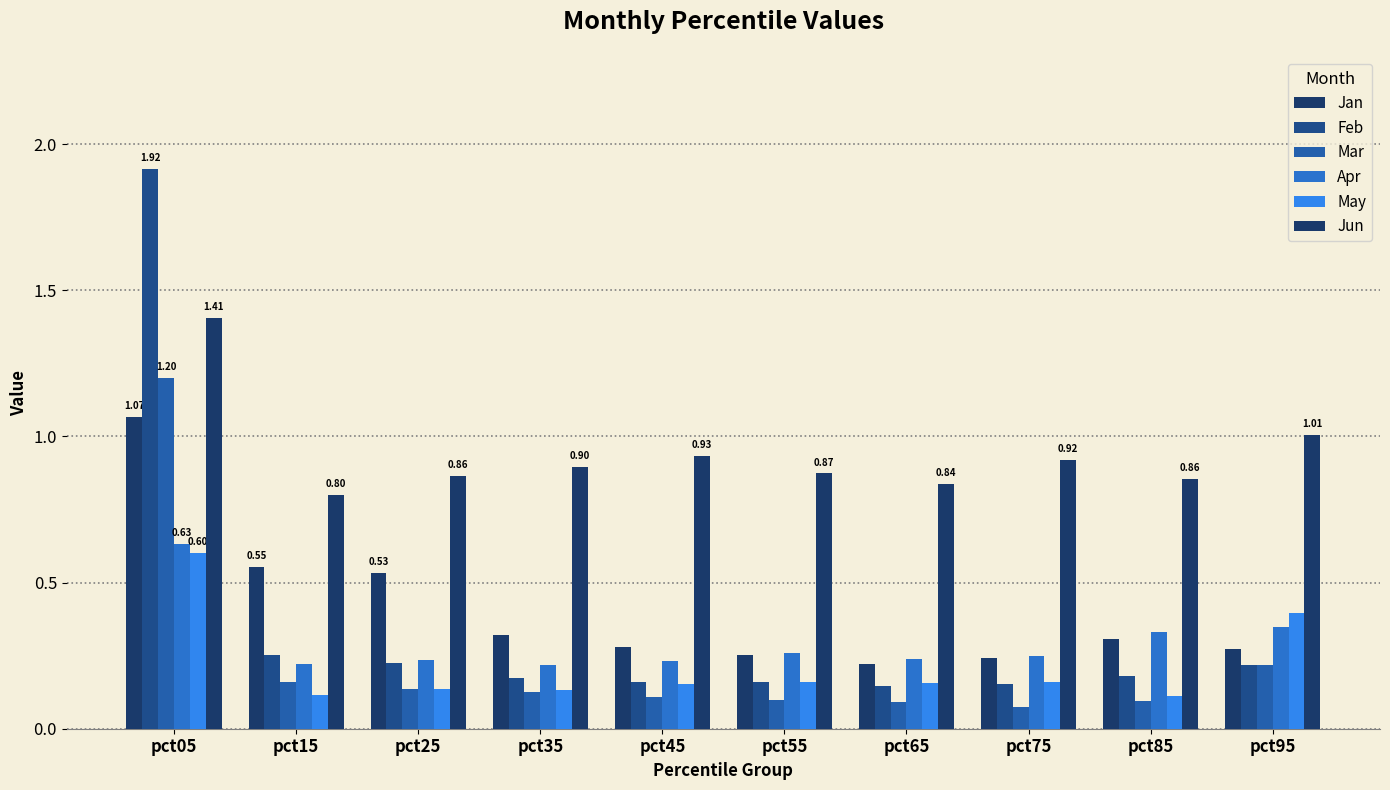

At which label is Jan closest to 0?

pct65